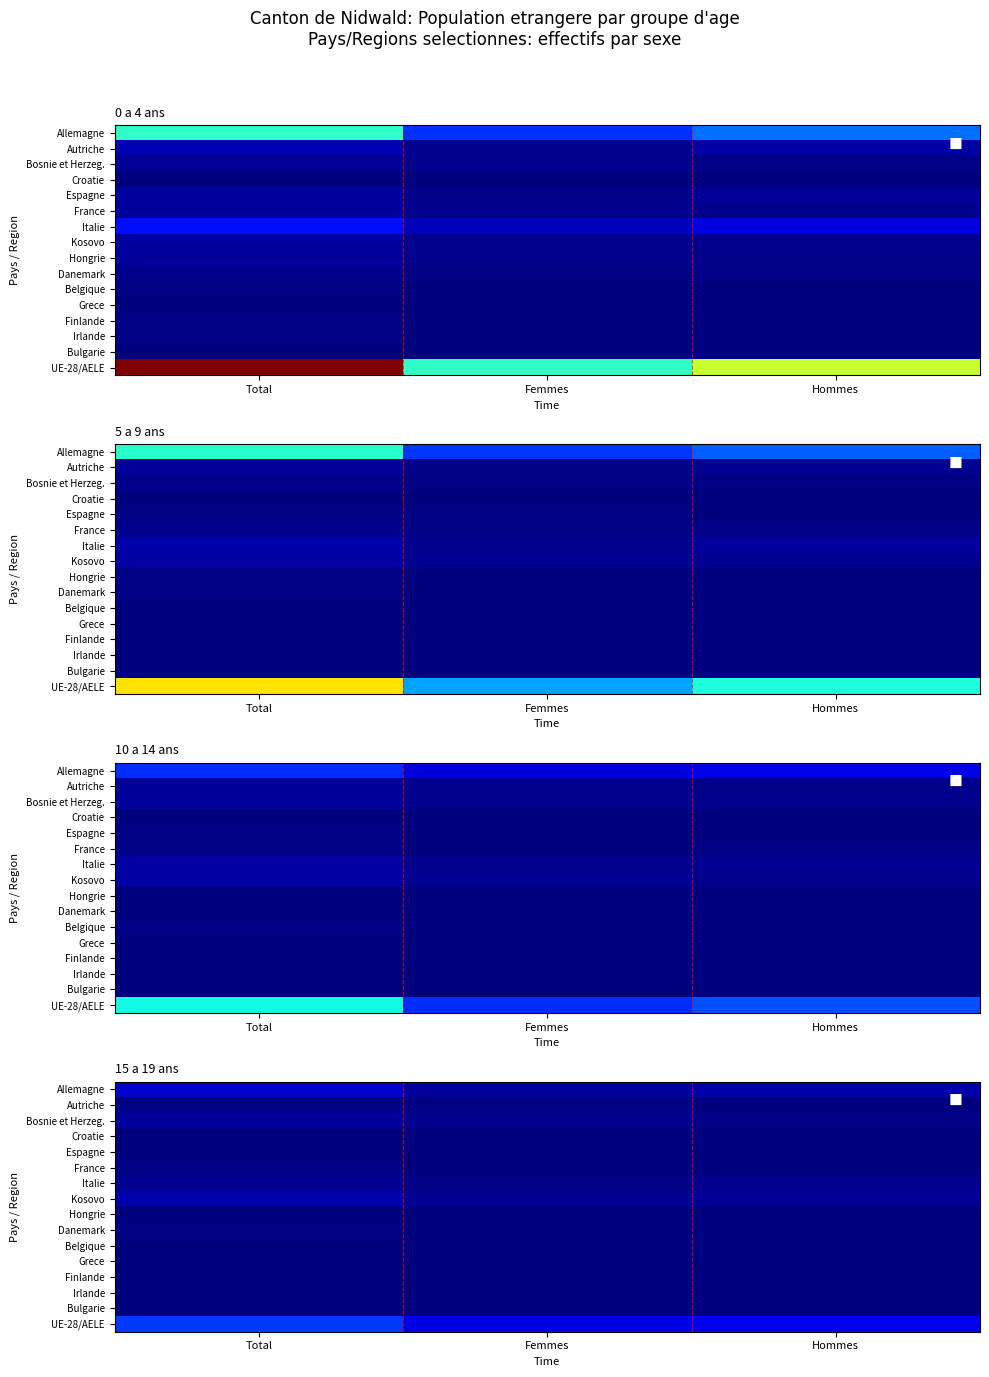

The value of France at Total is 10. True or false?

False